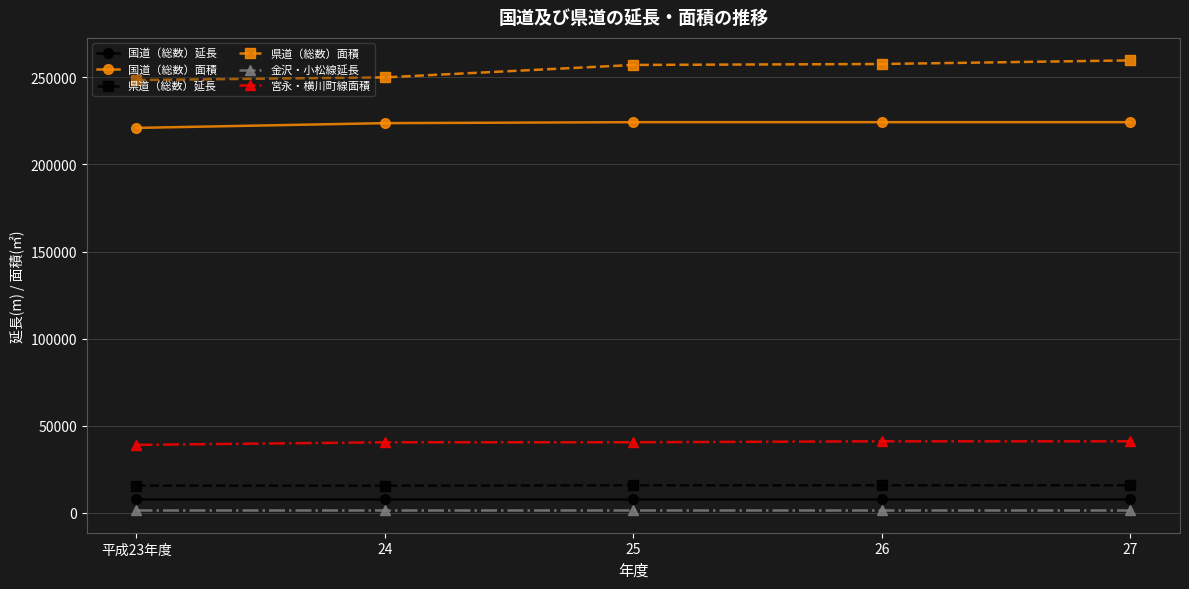

What is the spread (max minus min) of values at 平成23年度?

246952